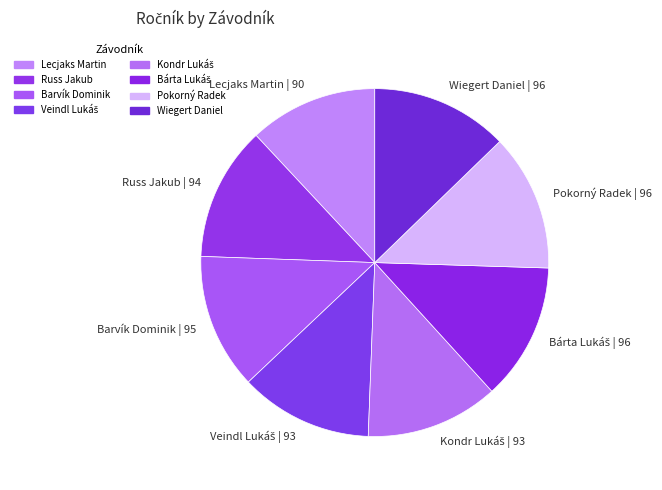

What is the ratio of the value at Wiegert Daniel | 96 to the value at Barvík Dominik | 95?

1.0